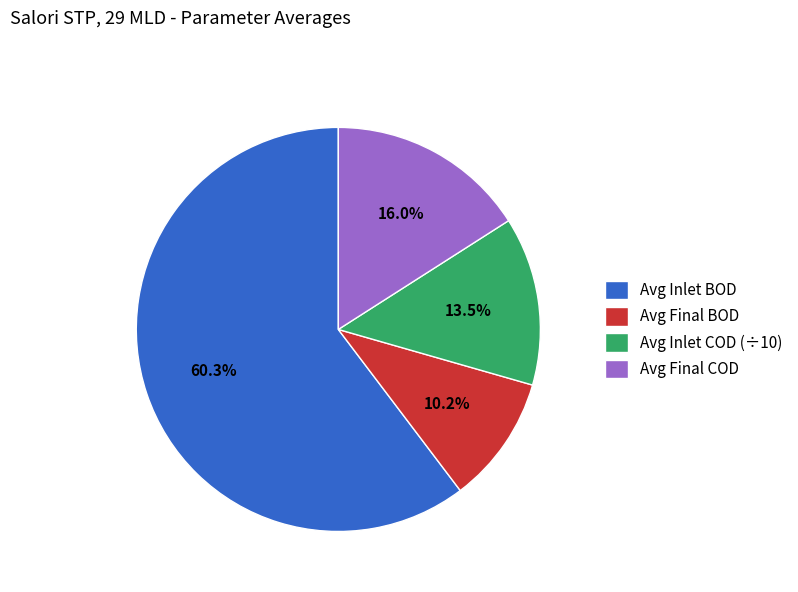

Does Avg Inlet BOD account for over 50% of the chart?

Yes